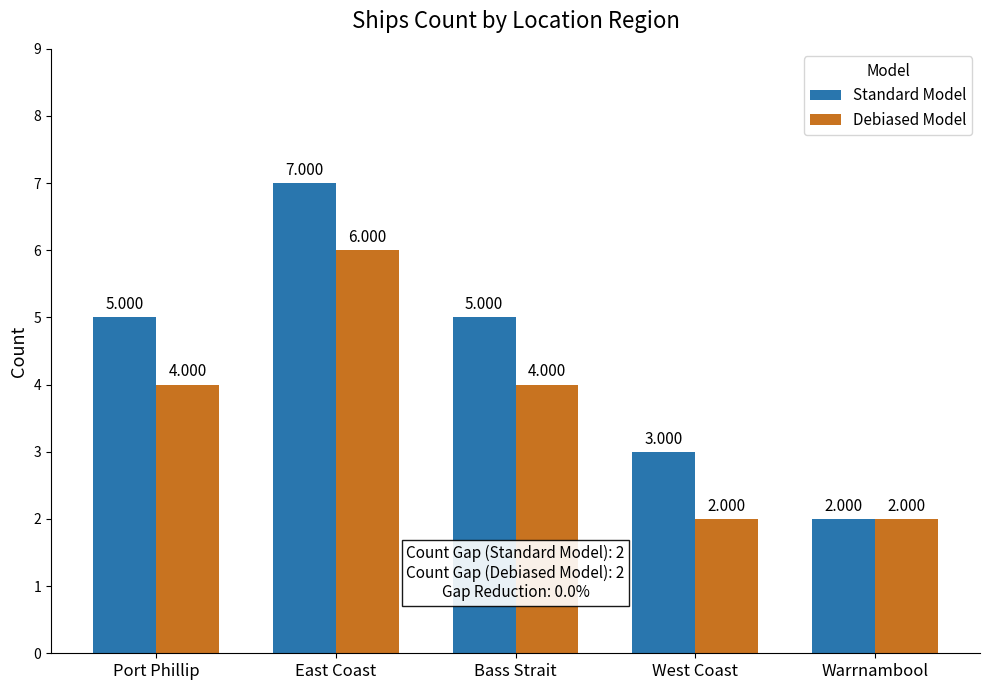

How many Standard Model values are between 3 and 5?

3